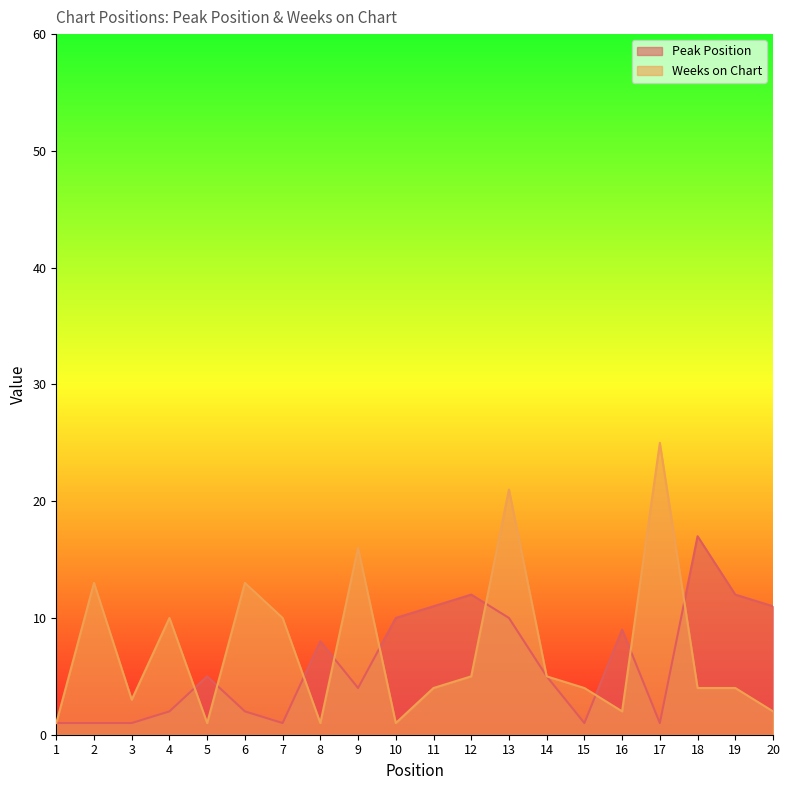

What is the sum of the Weeks on Chart values at 18 and 2?

17